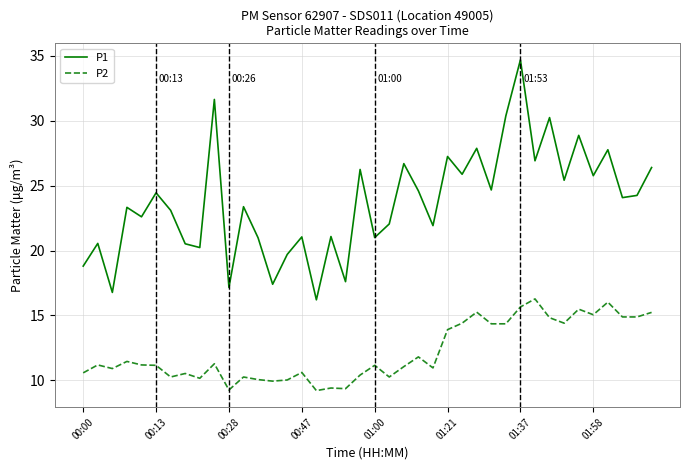

What is the lowest value of the P1 series?

16.2